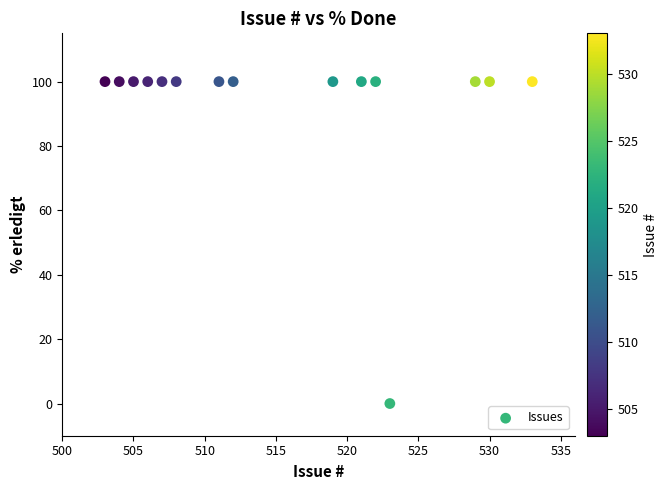

What is the range of X values (max minus min)?

30